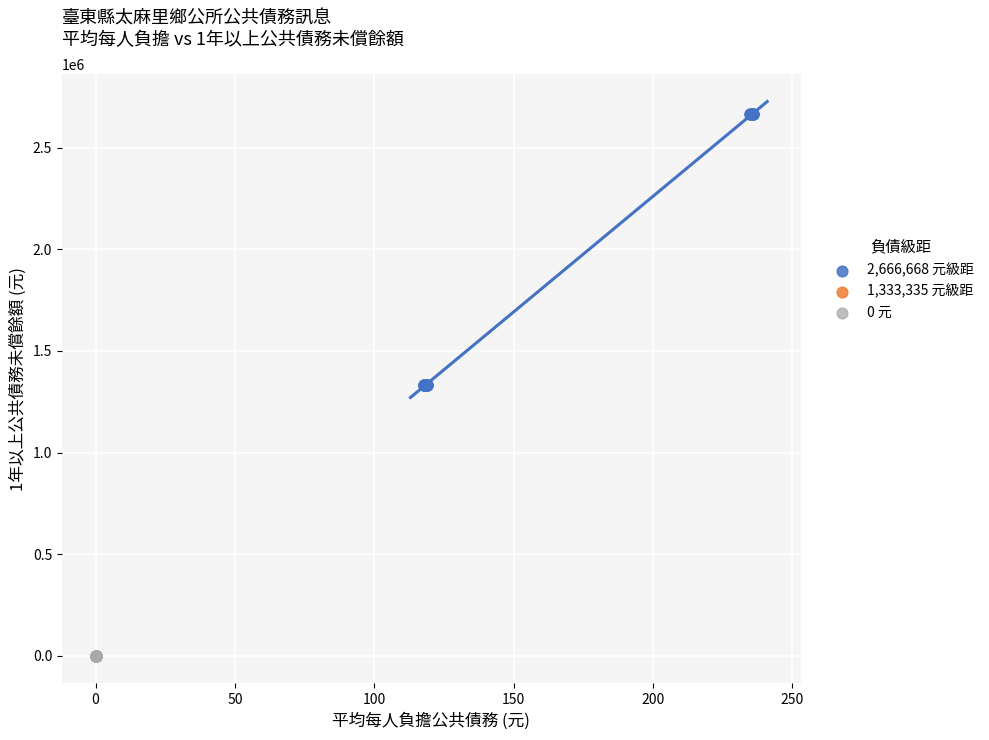

Which series reaches the minimum Y coordinate?

0 元